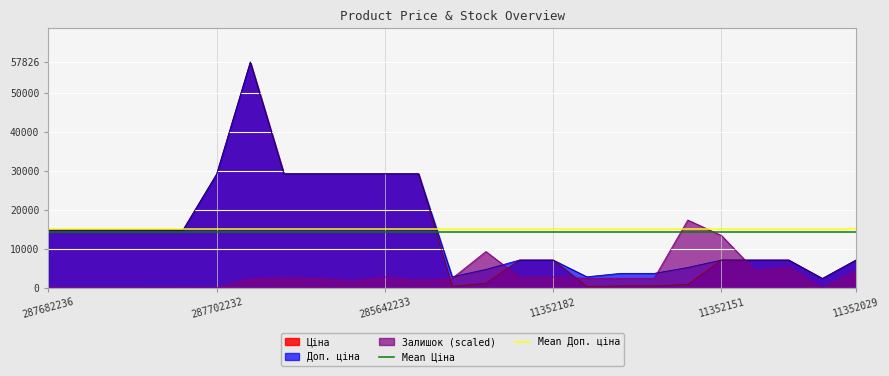

What is the total value across all series at 287682236?

29211.3